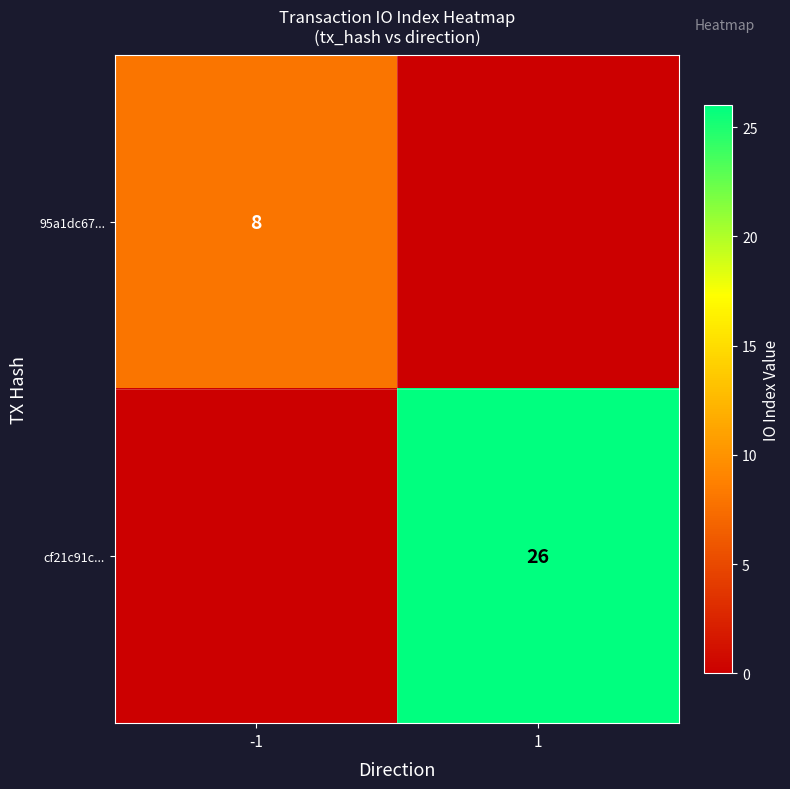

True or false: cf21c91c... has a value of 37 at 1.

False